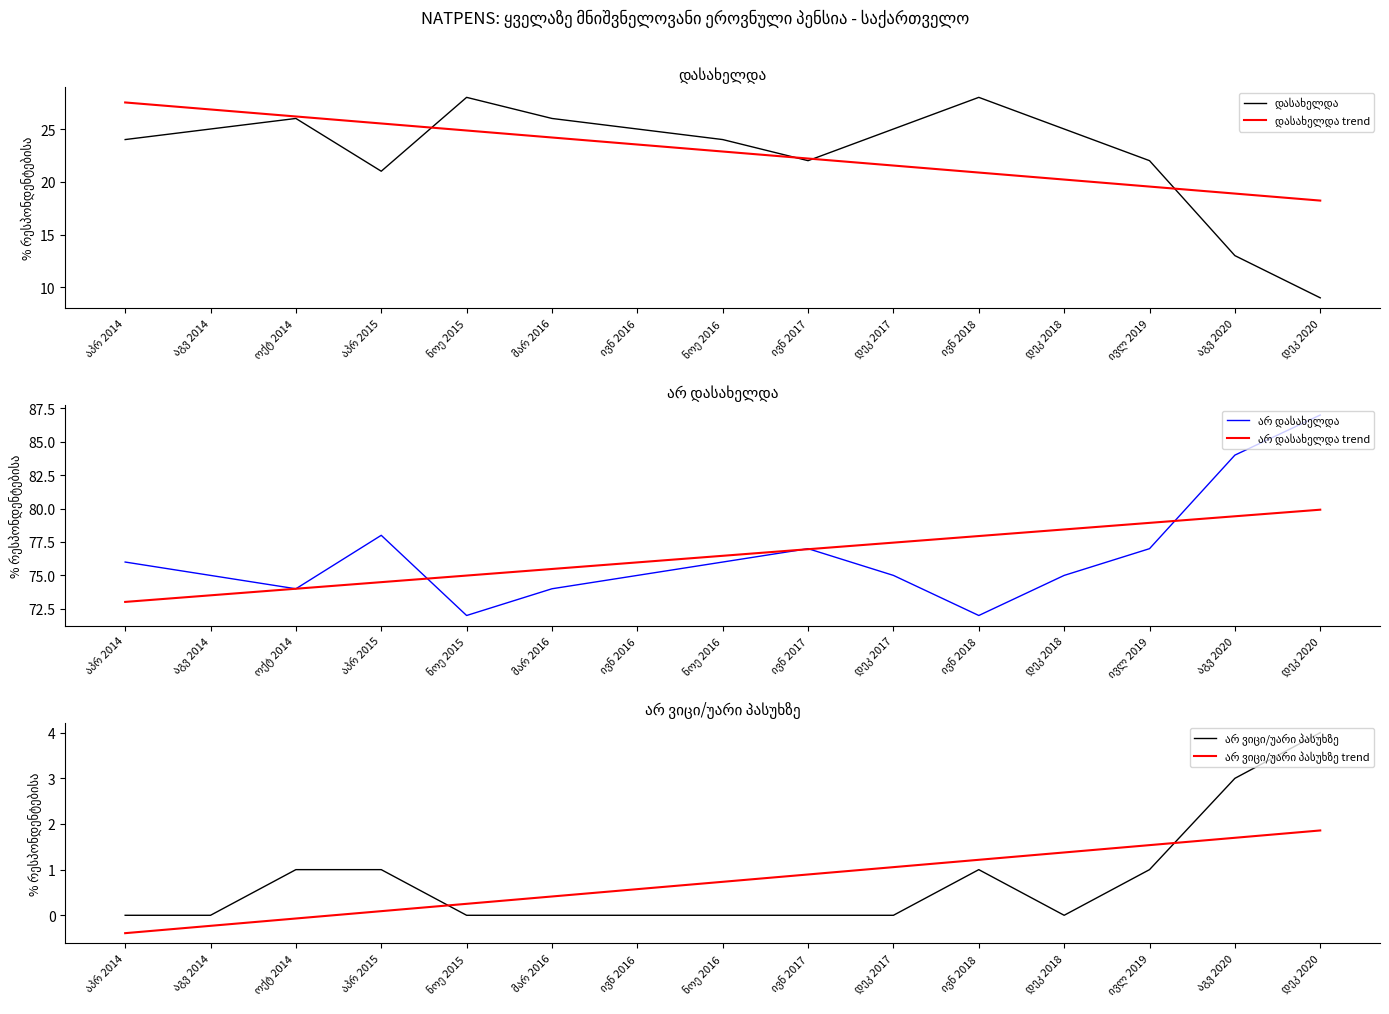

Does the chart display data point markers on the line(s)?

No